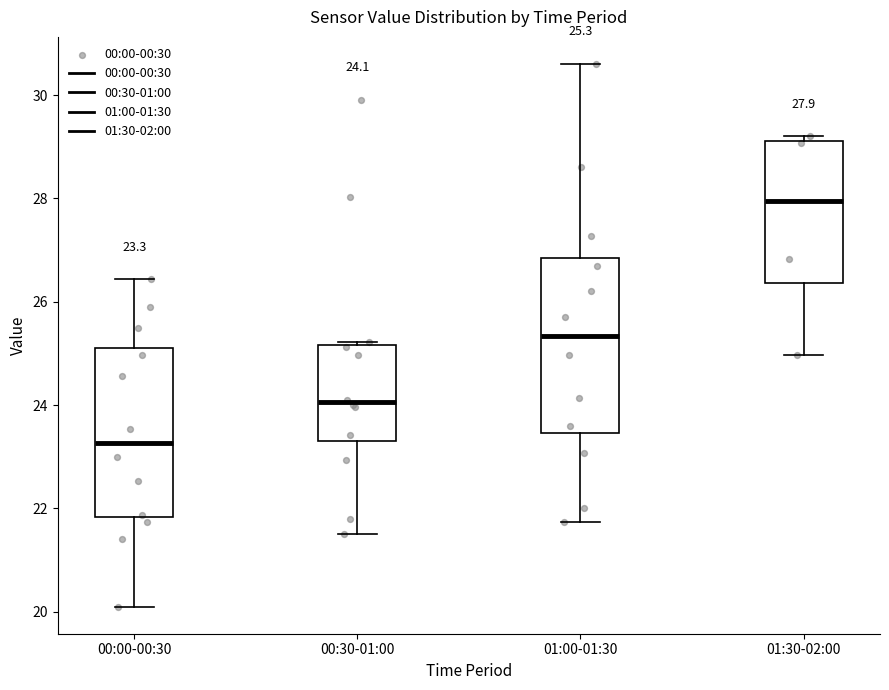

Which box's median line is the lowest?

00:00-00:30